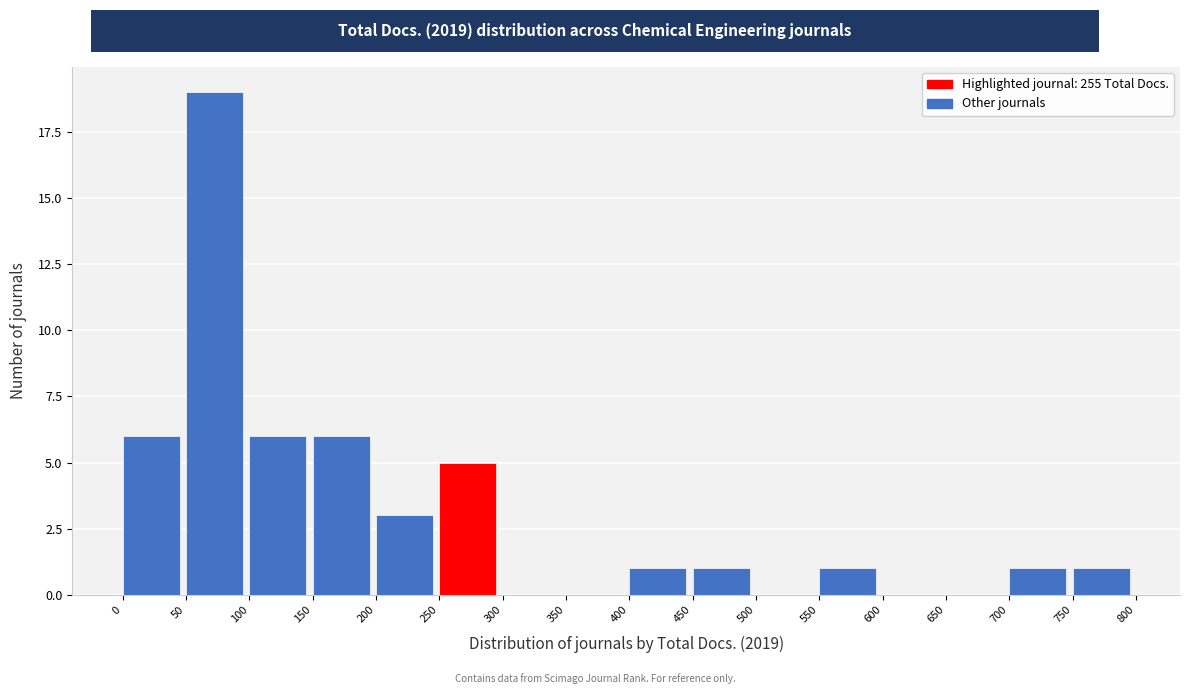

Reading left to right, list every bar in this chart as the range it spans on the x-axis followed by its height. The values are not printed on the chart, so give them approximately, as read against the axis.

0 to 50: 6
50 to 100: 19
100 to 150: 6
150 to 200: 6
200 to 250: 3
250 to 300: 5
300 to 350: 0
350 to 400: 0
400 to 450: 1
450 to 500: 1
500 to 550: 0
550 to 600: 1
600 to 650: 0
650 to 700: 0
700 to 750: 1
750 to 800: 1